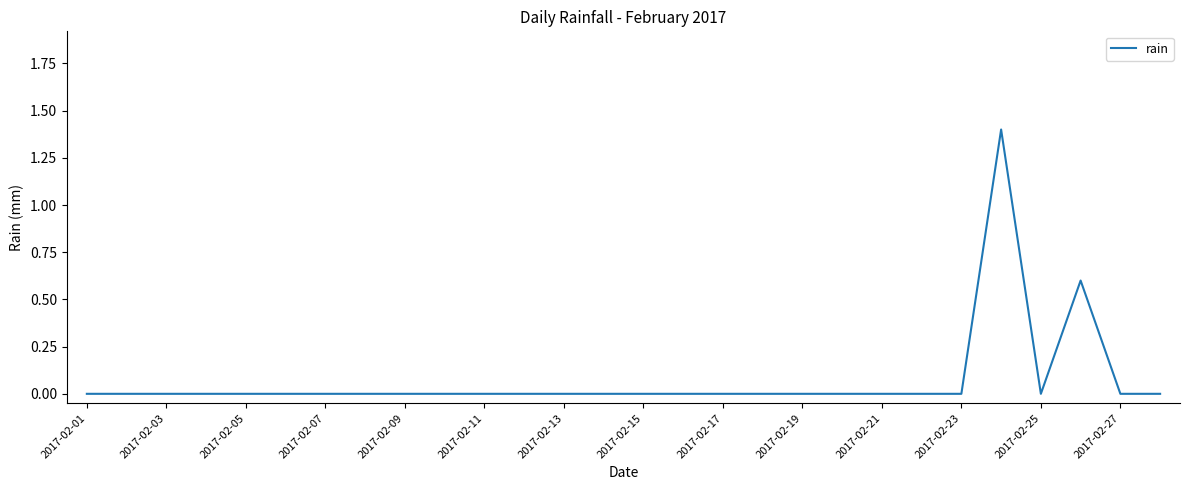

Reading left to right, transcribe all the data shown in this chart.

0.0	0.0	0.0	0.0	0.0	0.0	0.0	0.0	0.0	0.0	0.0	0.0	0.0	0.0	0.0	0.0	0.0	0.0	0.0	0.0	0.0	0.0	0.0	1.4	0.0	0.6	0.0	0.0